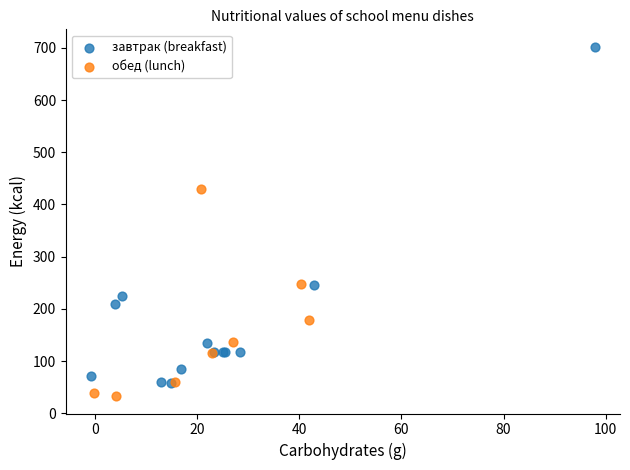

Which series contains the lowest Y value?

обед (lunch)